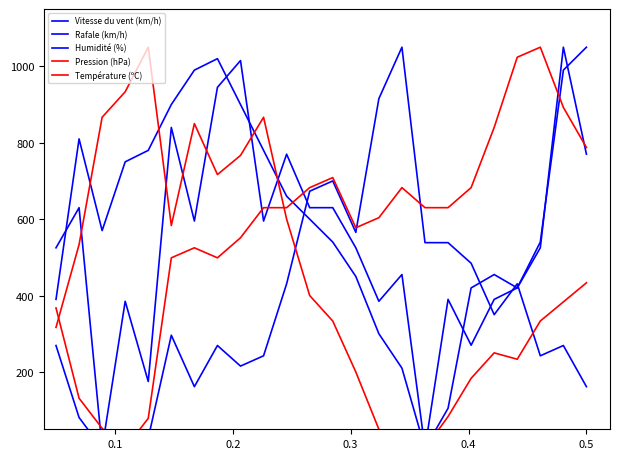

Which series has the widest spread of values?

Vitesse du vent (km/h)